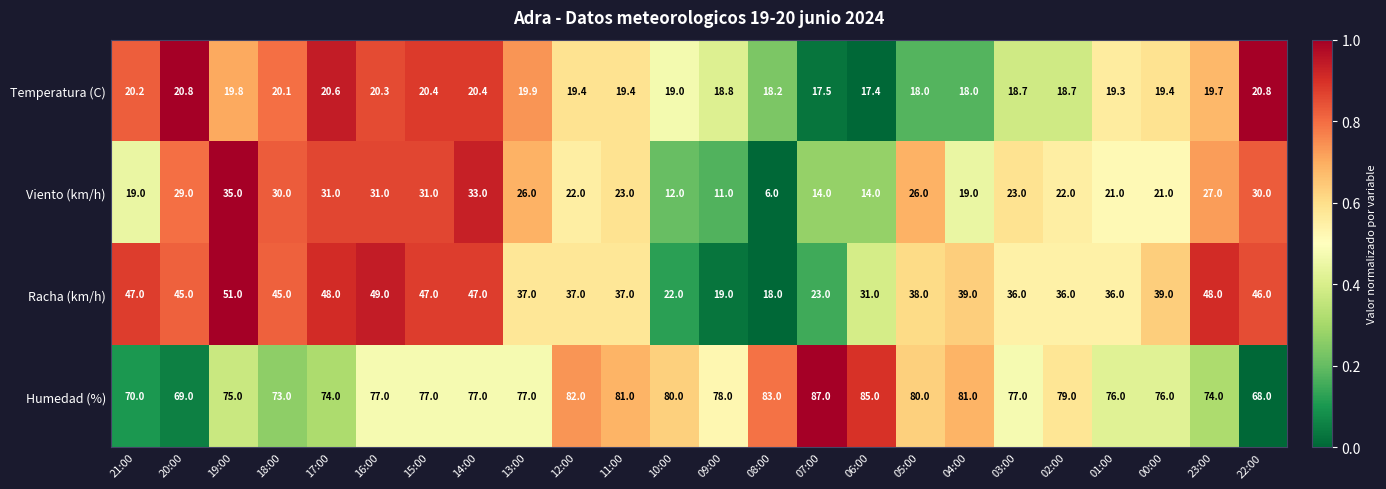

Which category has the lowest value across all series?

08:00